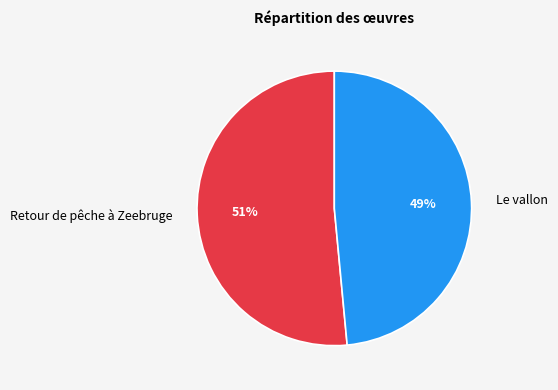

Between Retour de pêche à Zeebruge and Le vallon, which is larger?

Retour de pêche à Zeebruge